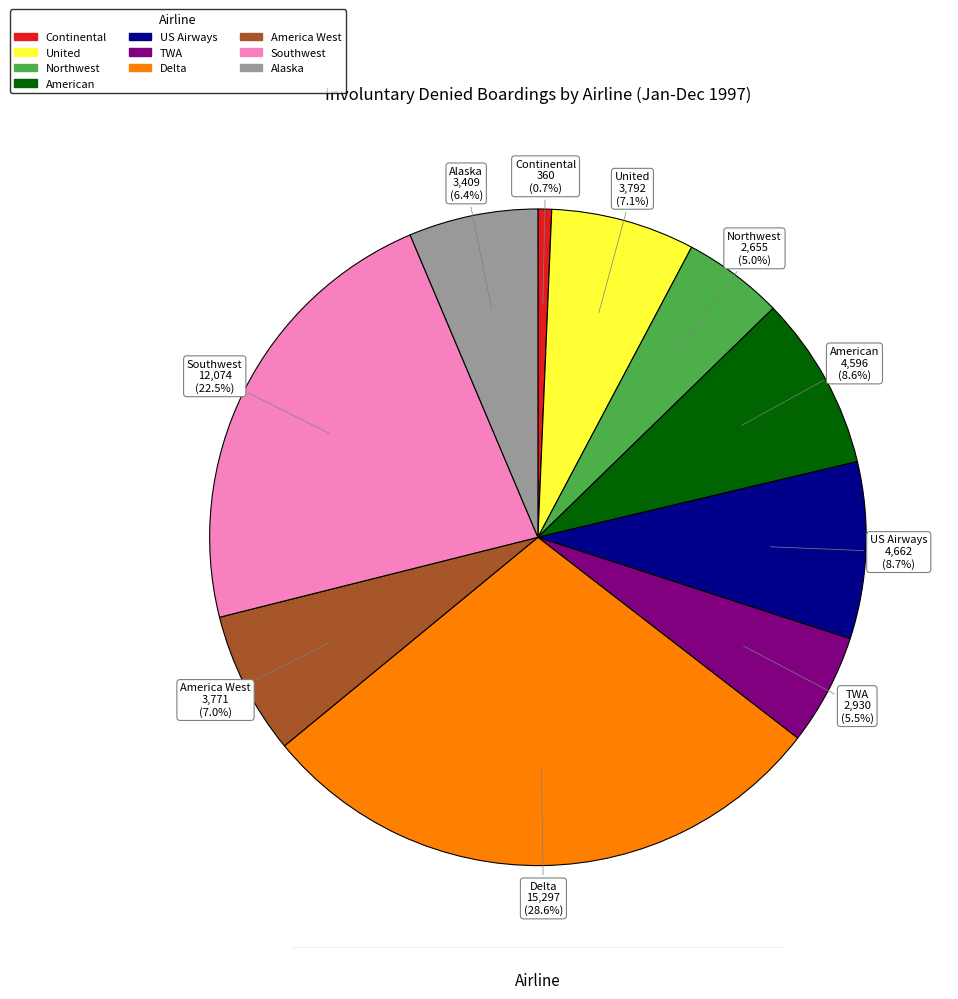

What percentage is NOT represented by American?

91.4%